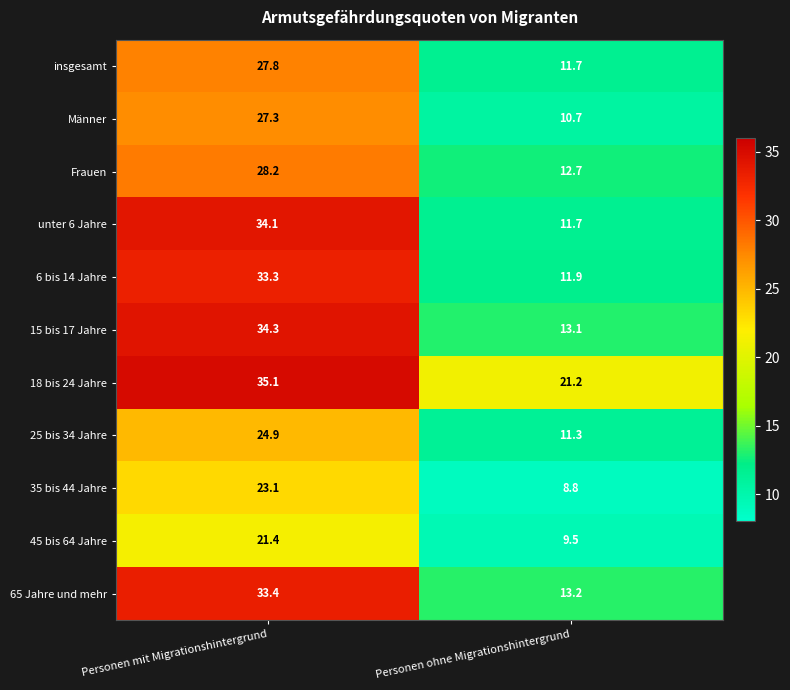

Which series has the widest spread of values?

unter 6 Jahre